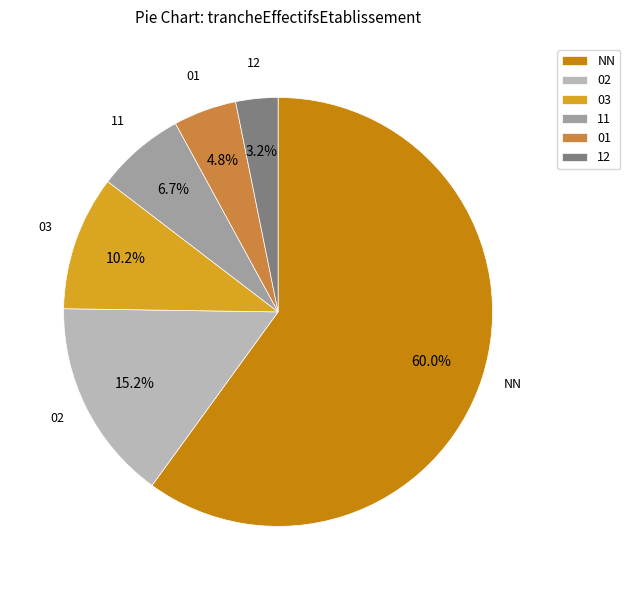

To the nearest percent, what is the difference between the 03 and 01 slice percentages?

5%